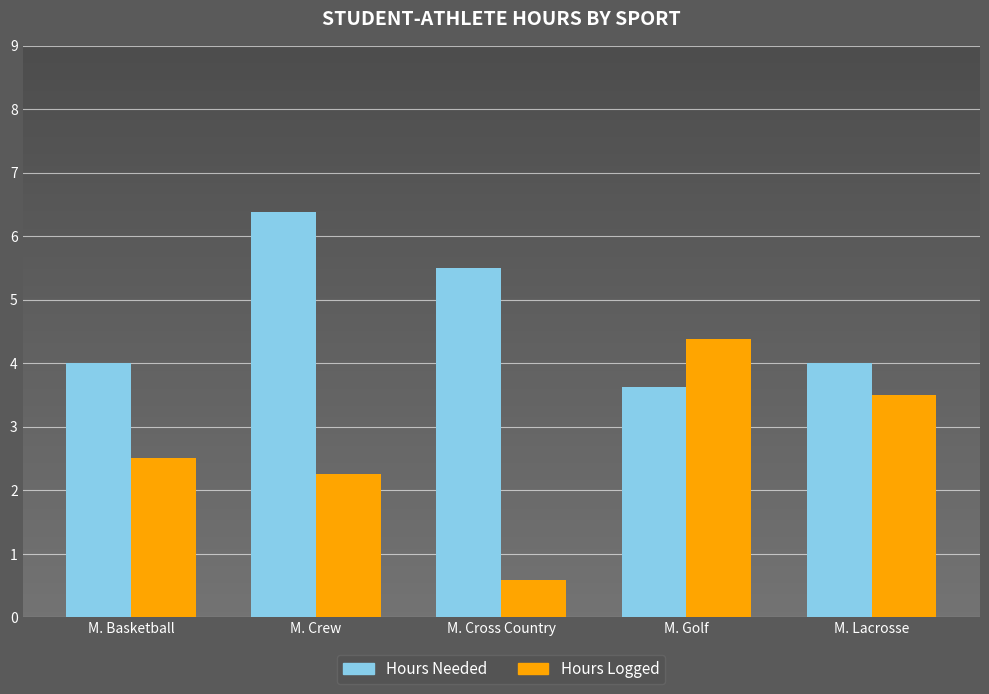

What is the average value of the Hours Logged series?

2.6